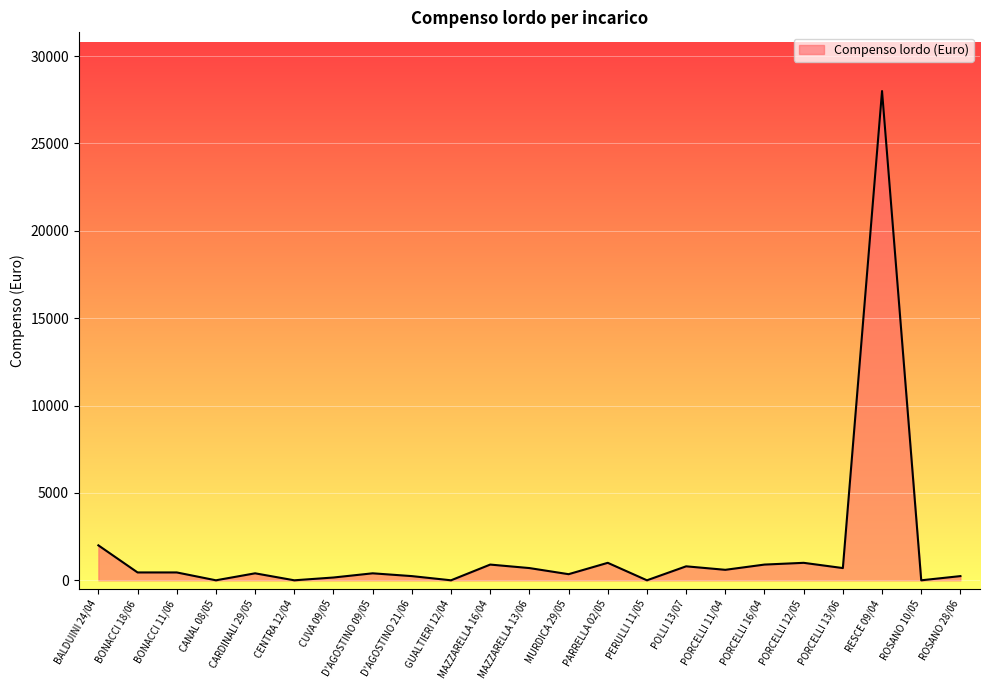

How many values are below 450?

11